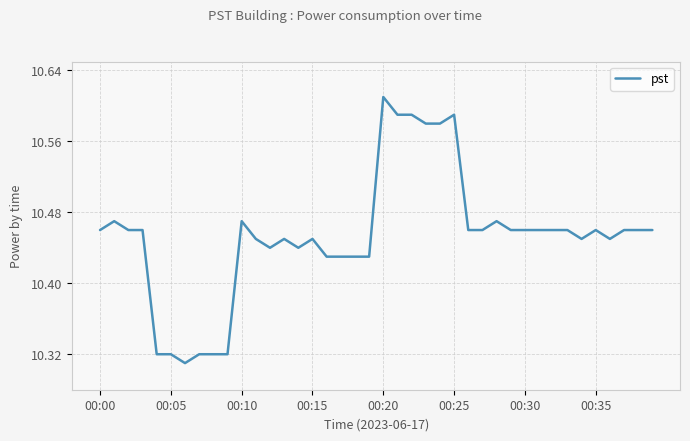

What is the difference between the maximum and minimum values?

0.3